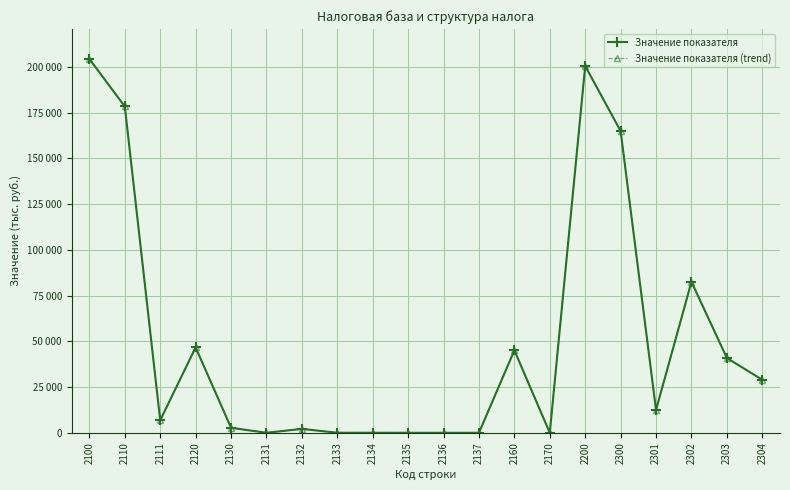

Does the chart have visible grid lines?

Yes